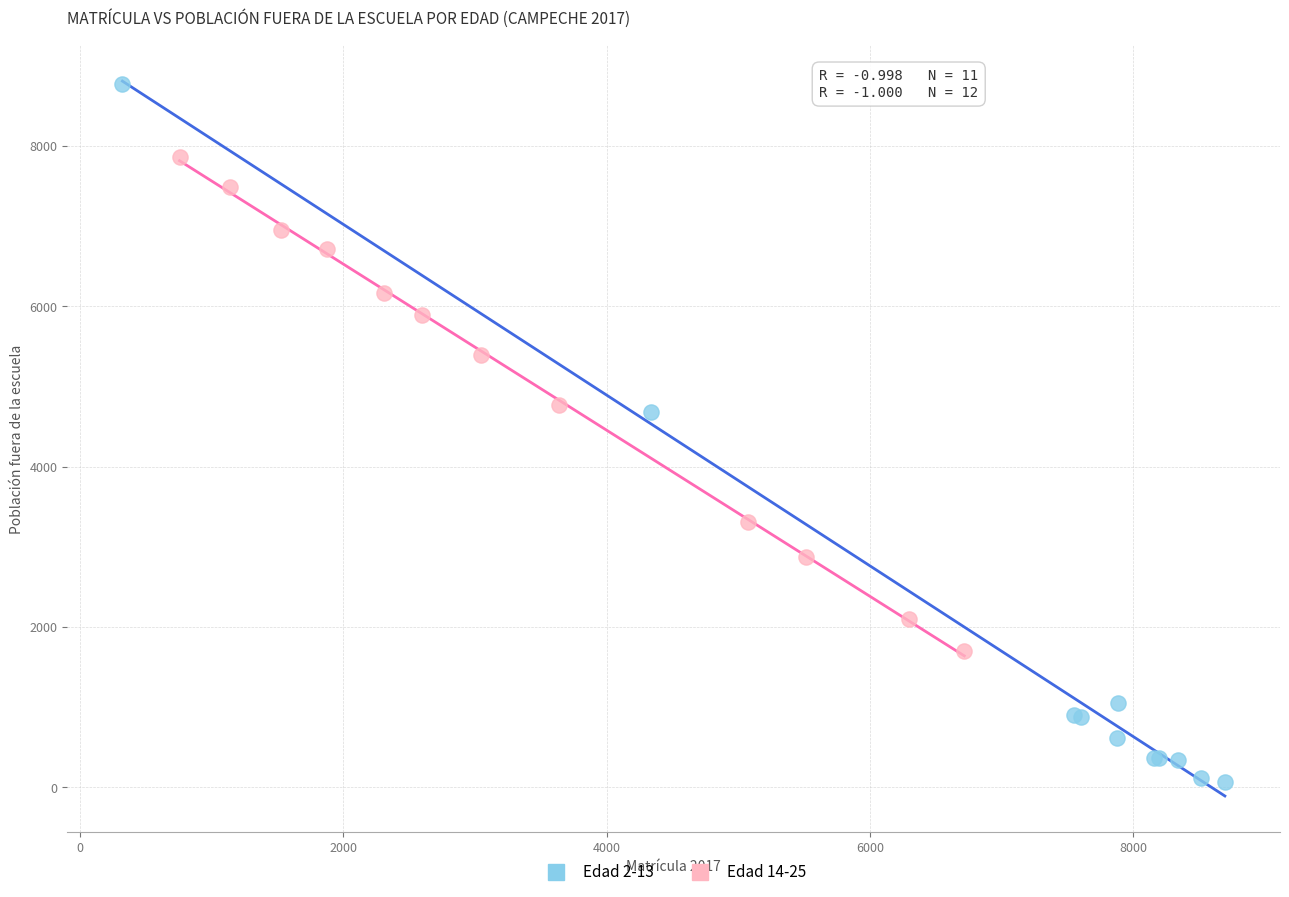

Which series has the largest Y range (max minus min)?

Edad 2-13